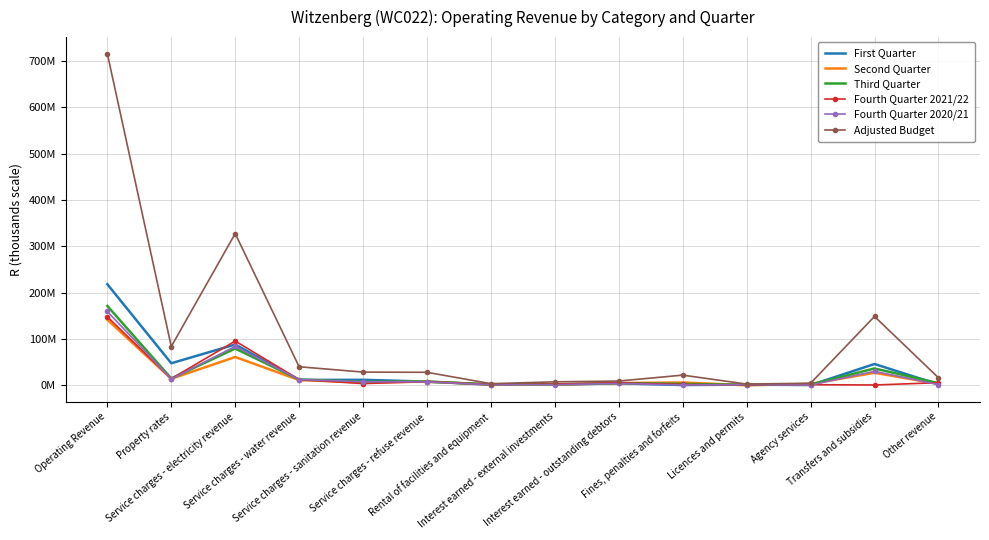

Which series has the widest spread of values?

Adjusted Budget